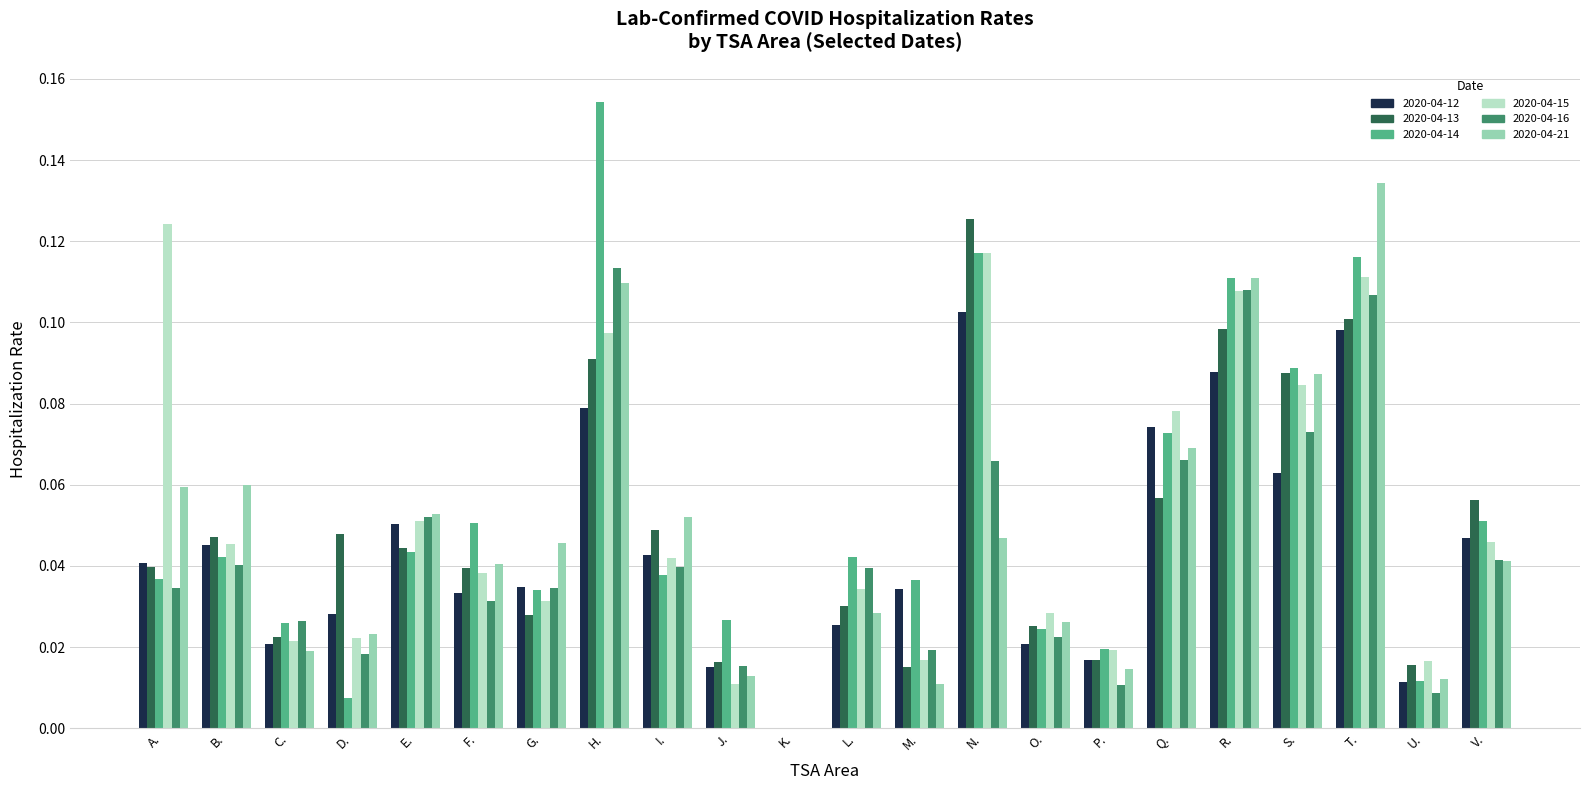

Where is 2020-04-14 nearest to the value 0?

K.